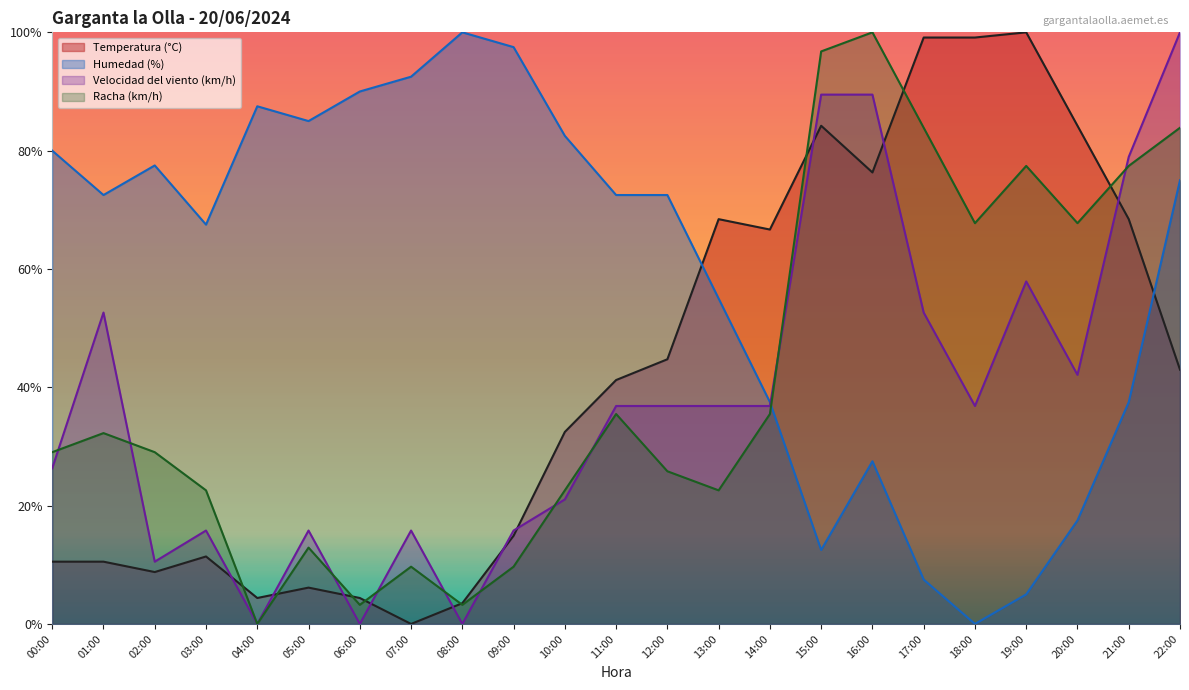

After their last crossing, which series has the higher values: Racha (km/h) or Temperatura (°C)?

Racha (km/h)